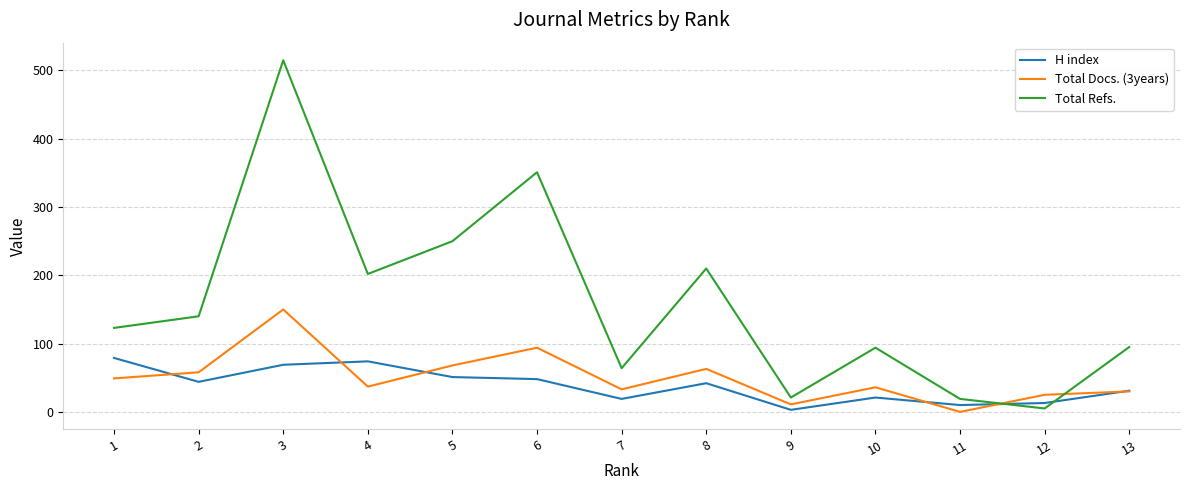

Which series changed the most between 4 and 6?

Total Refs.